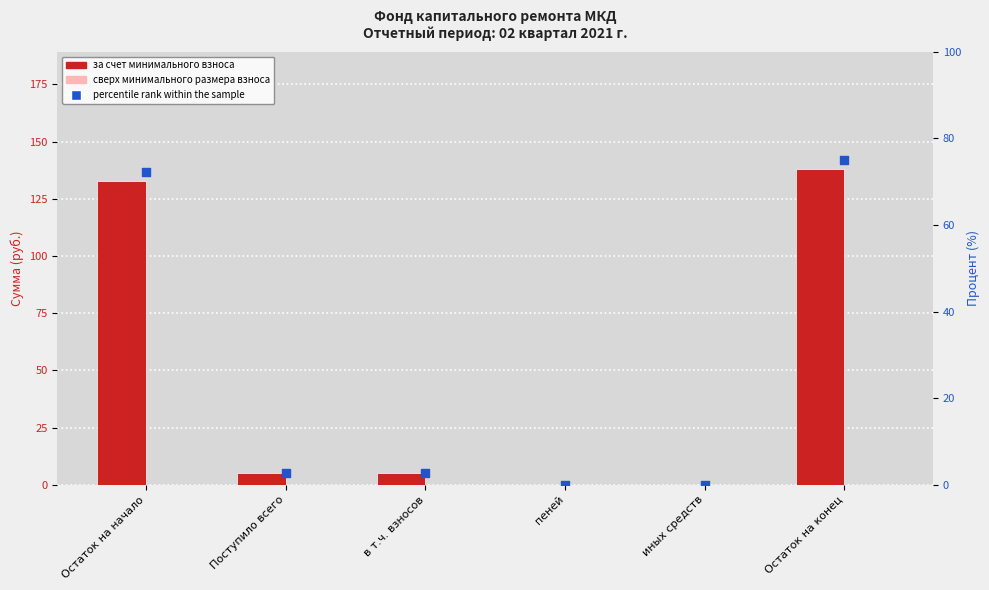

Which series contains the lowest Y value?

за счет минимального взноса